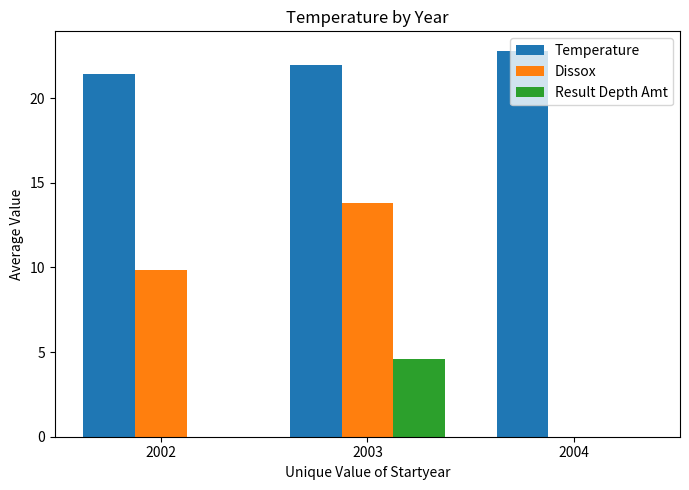

How many distinct data groups are displayed?

3